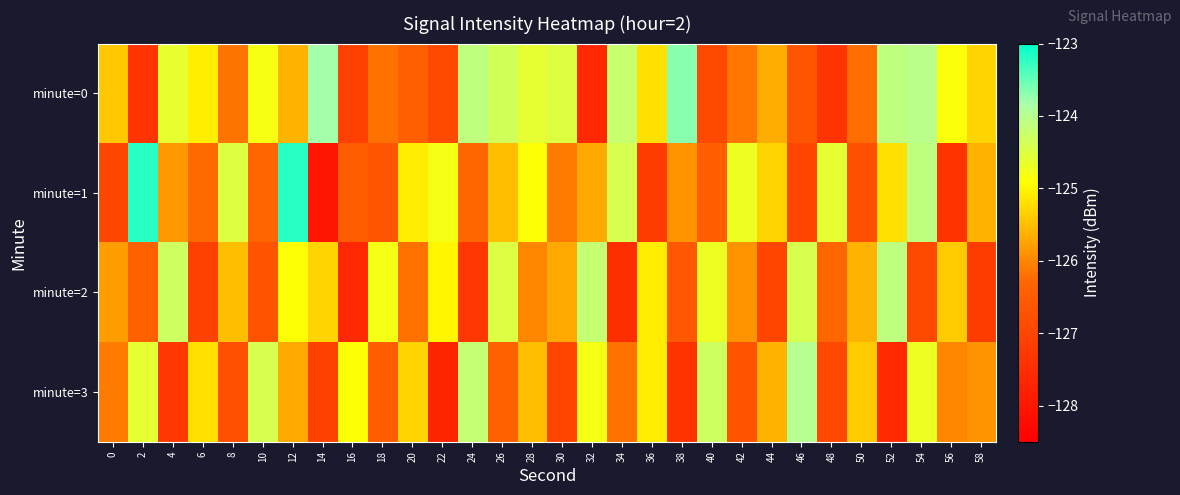

List the series in order of their peak value, highest first.

minute=1, minute=0, minute=3, minute=2